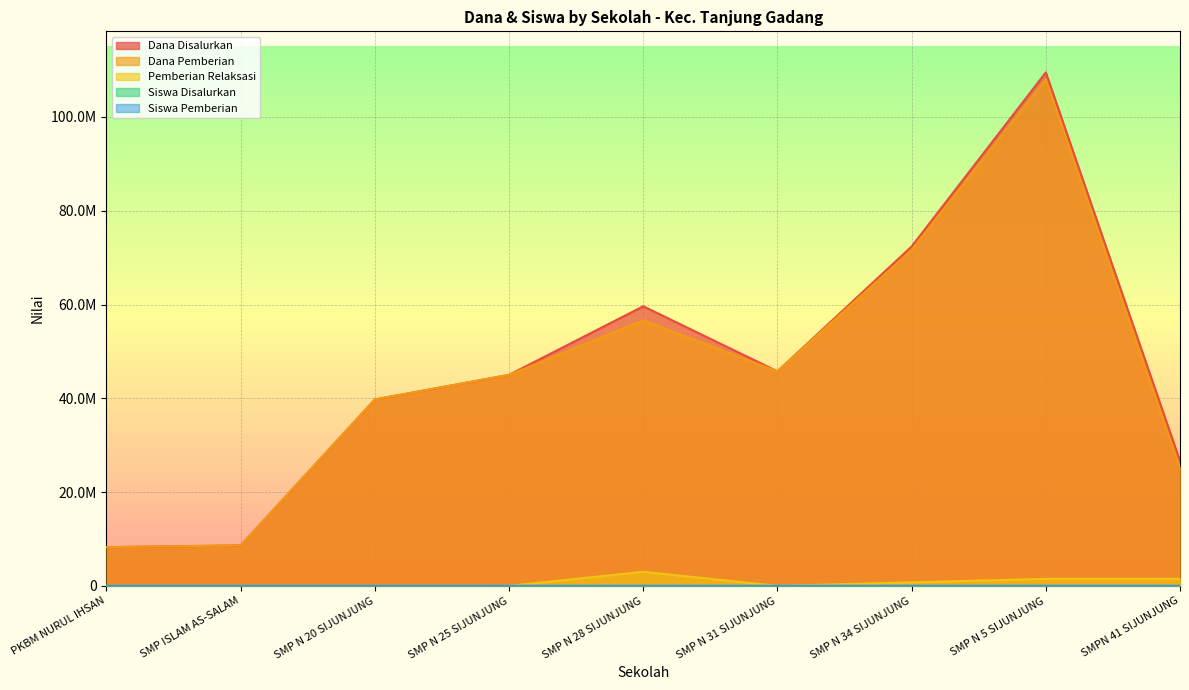

What are all the series names shown in the legend?

Dana Disalurkan, Dana Pemberian, Pemberian Relaksasi, Siswa Disalurkan, Siswa Pemberian